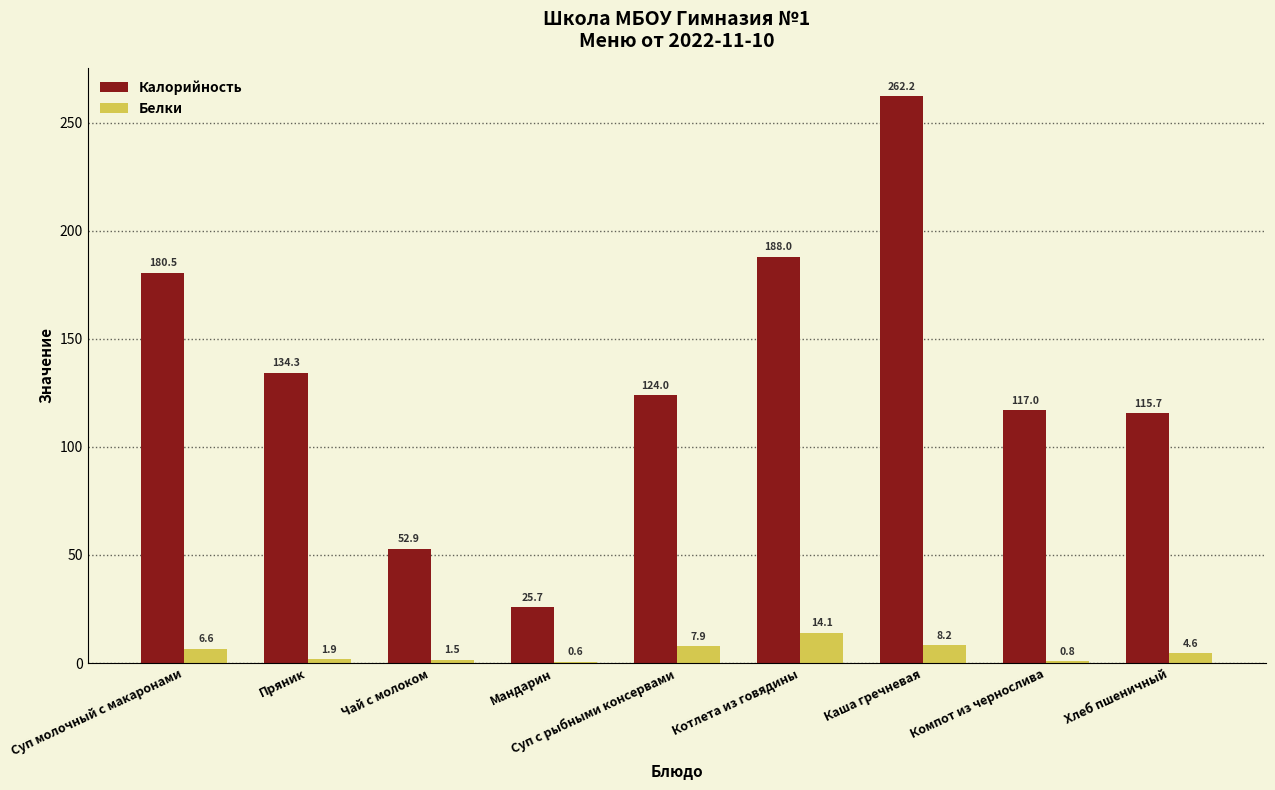

What is the sum of all Белки values?

46.2